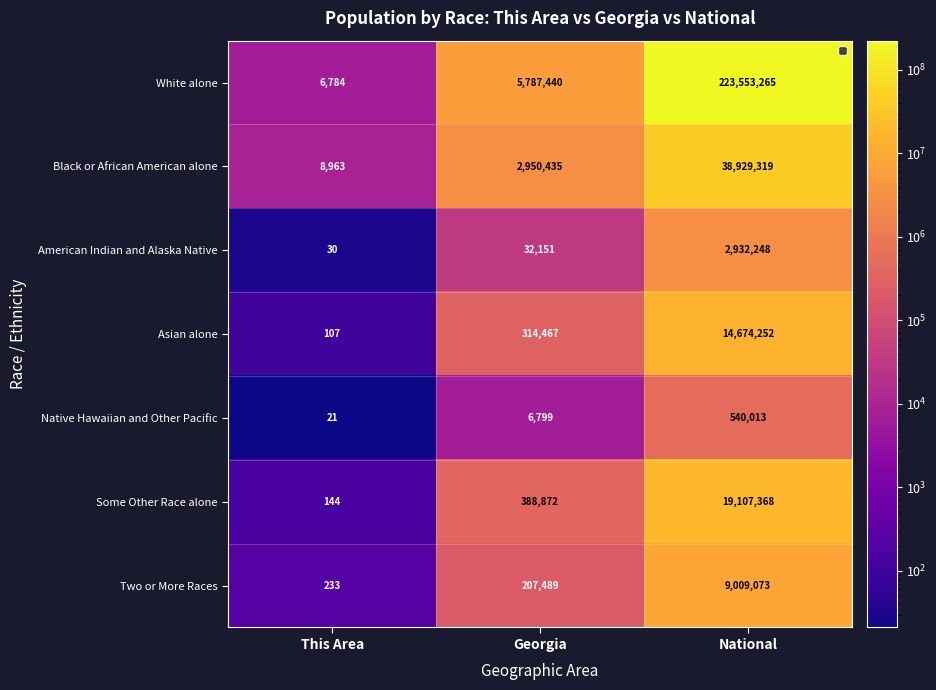

True or false: Black or African American alone has a value of 4778 at This Area.

False